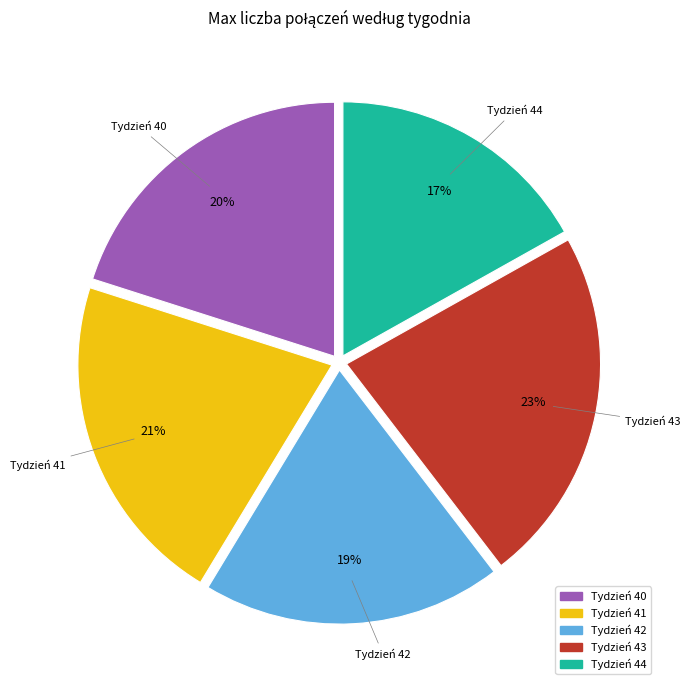

To the nearest percent, what is the difference between the largest and smallest slice percentages?

6%